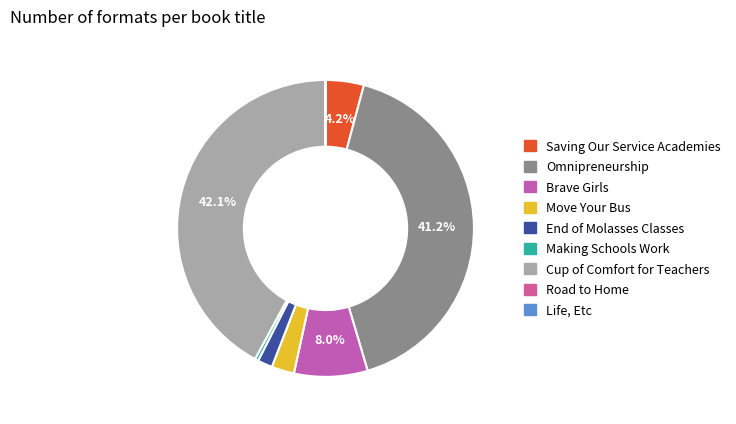

Is there a majority slice in this chart?

No